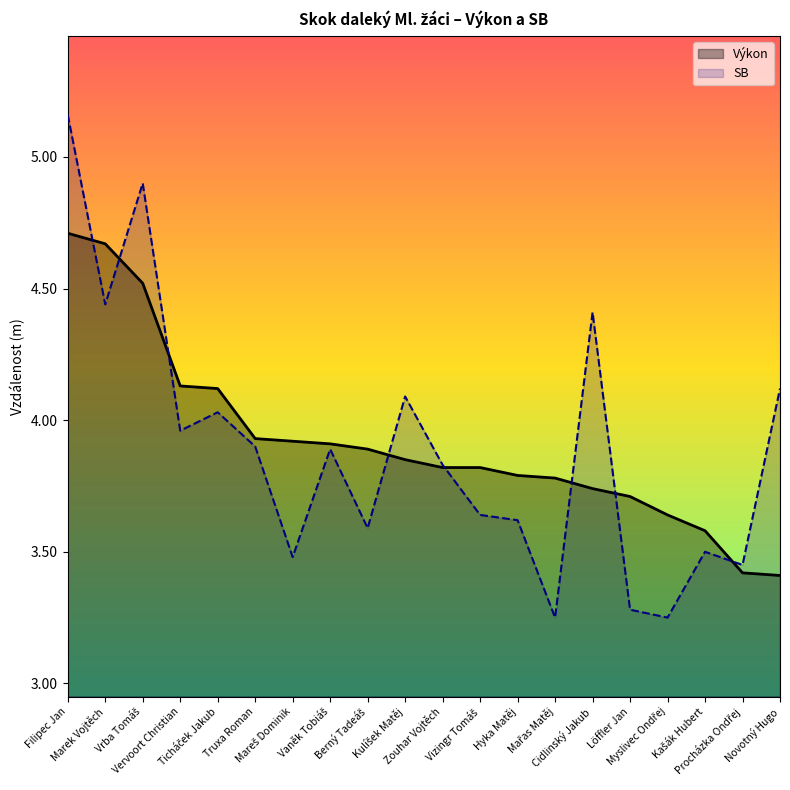

Which label corresponds to the smallest value in the chart?

Mařas Matěj